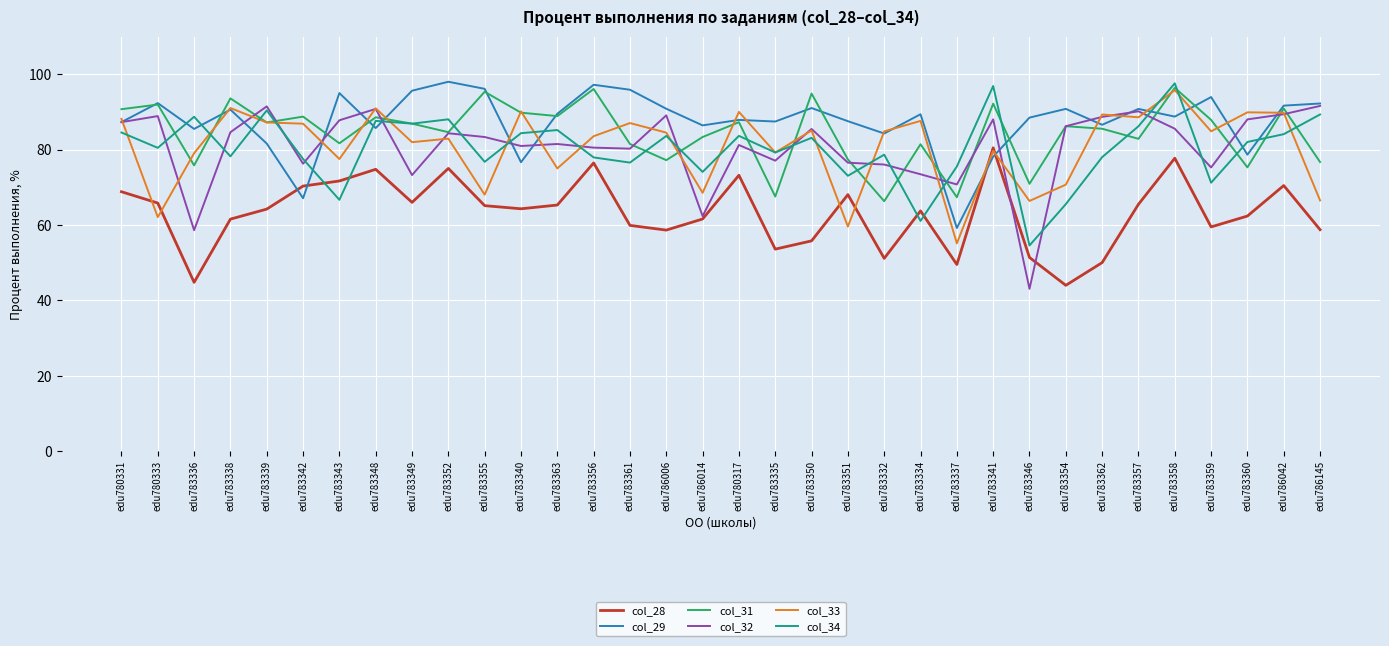

In col_29, how many points are higher than both neighbors (excluding endpoints)?

11